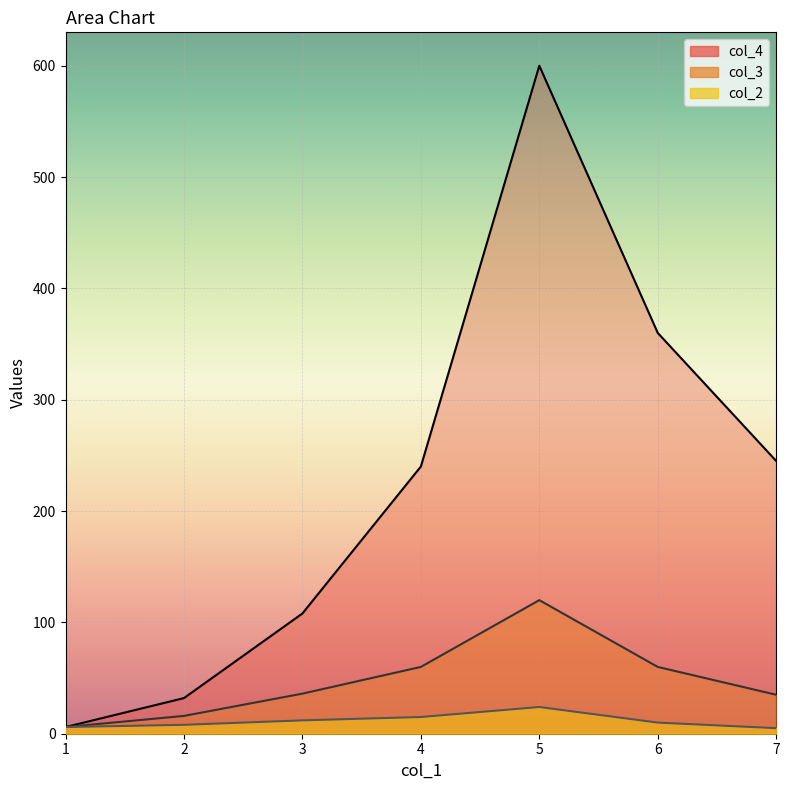

Rank the series at 6 from lowest to highest value.

col_2, col_3, col_4